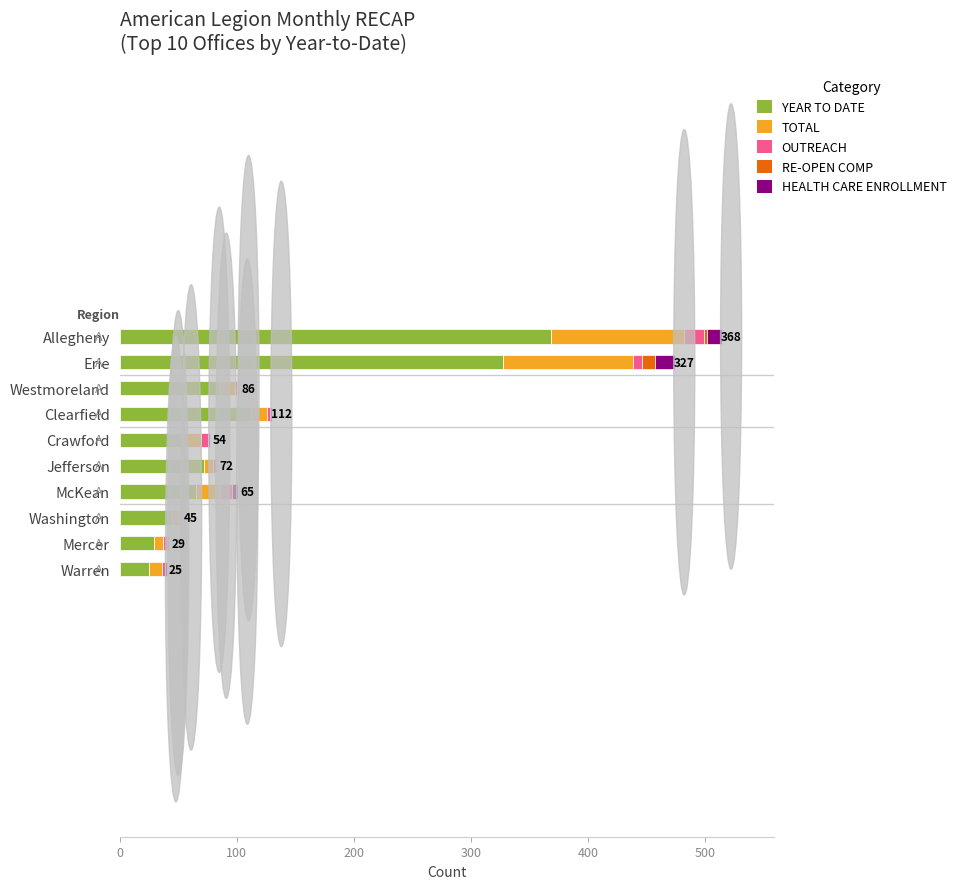

The YEAR TO DATE series shows 162 at Clearfield. True or false?

False